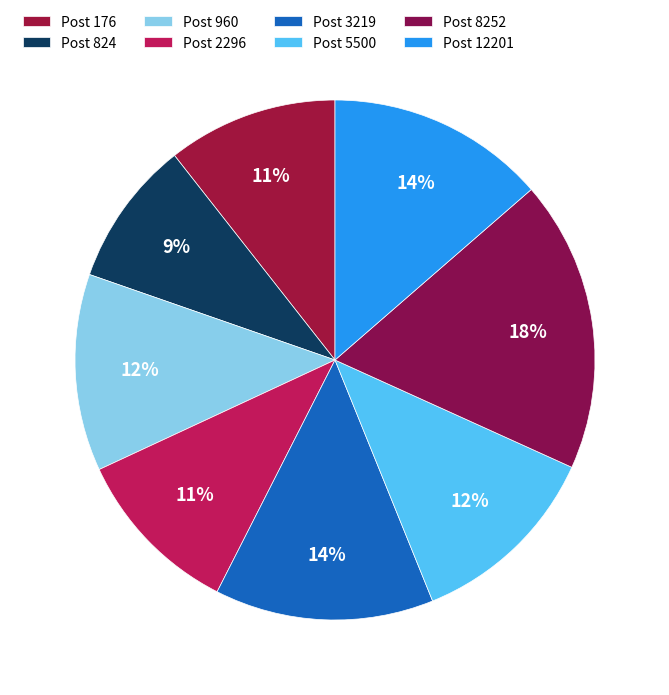

How many segments does this pie chart have?

8